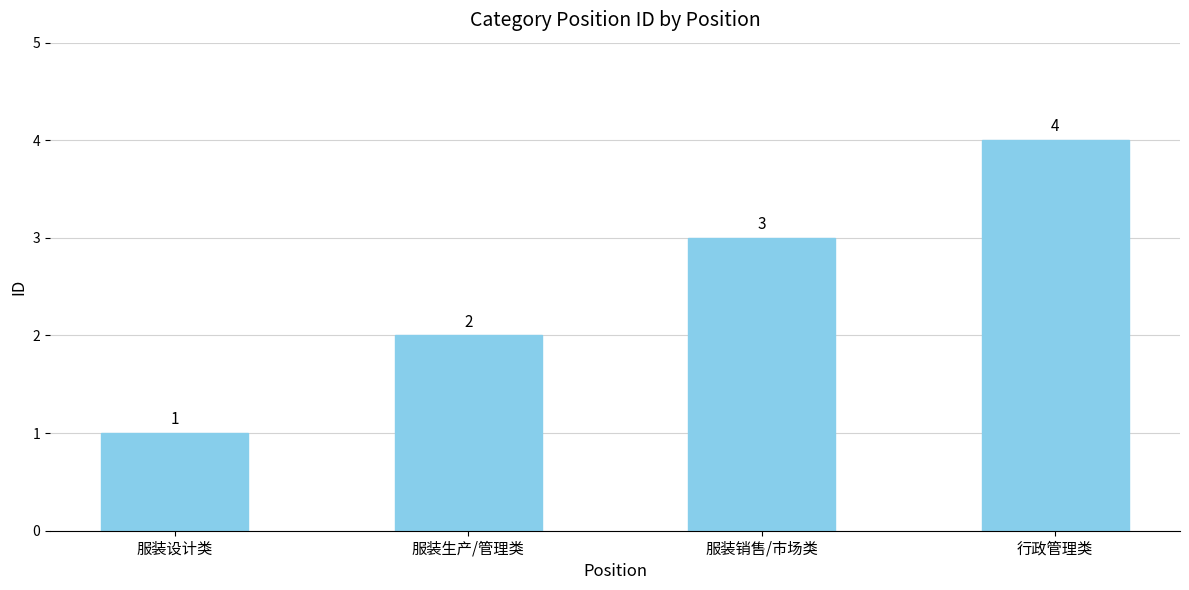

How many data points are less than 3?

2